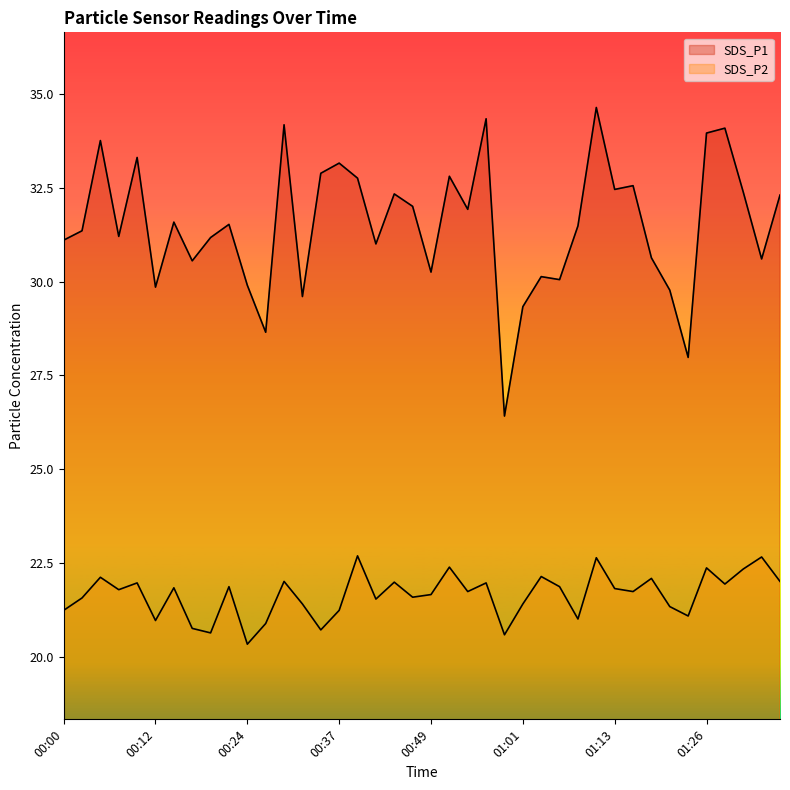

What value does the SDS_P1 series have at 00:32?

29.6